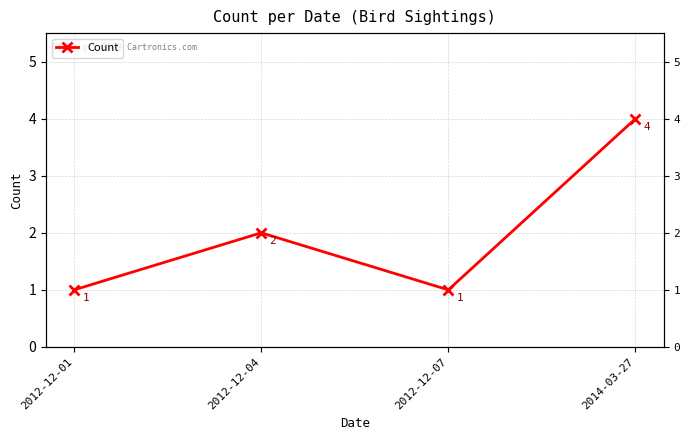

List the labels in order of value, smallest first.

2012-12-01, 2012-12-07, 2012-12-04, 2014-03-27